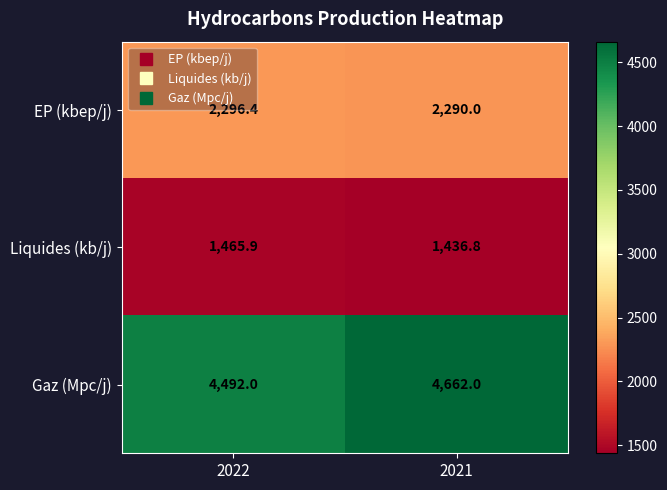

At which label is EP (kbep/j) closest to 2293?

2021